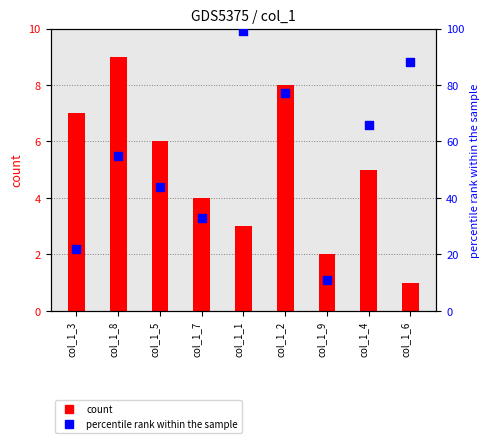

What are all the series names shown in the legend?

count, percentile rank within the sample